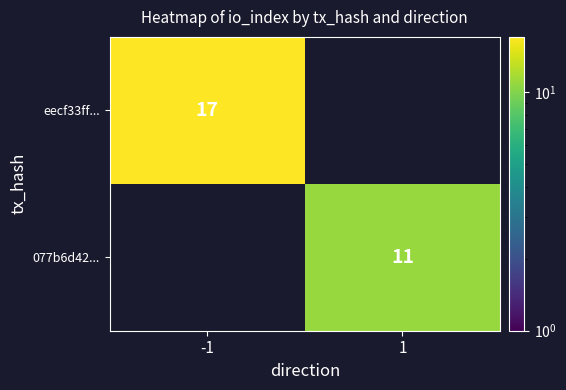

Count the number of categories in the chart.

2